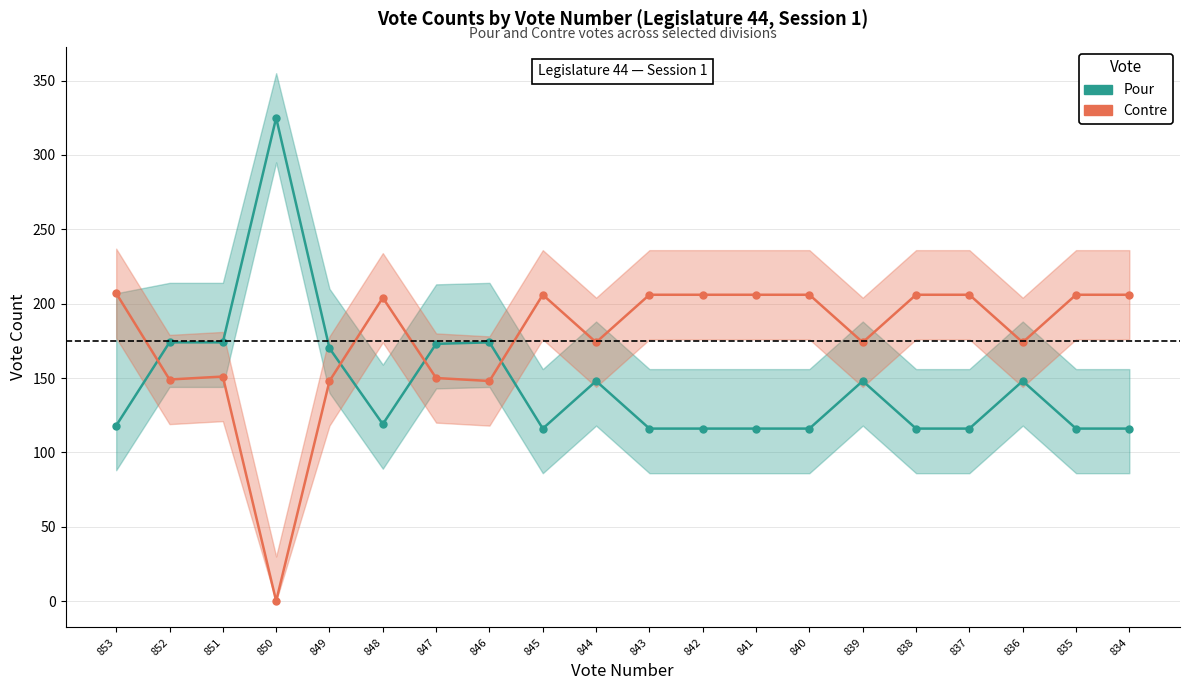

Is this an area chart (filled region under the line)?

No